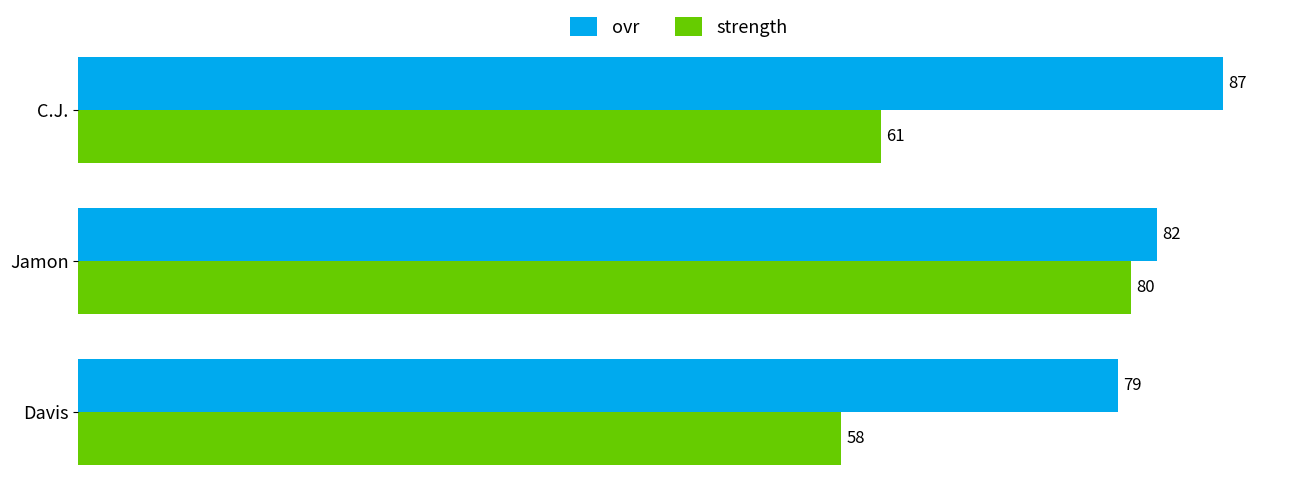

What is the smallest value displayed?

58